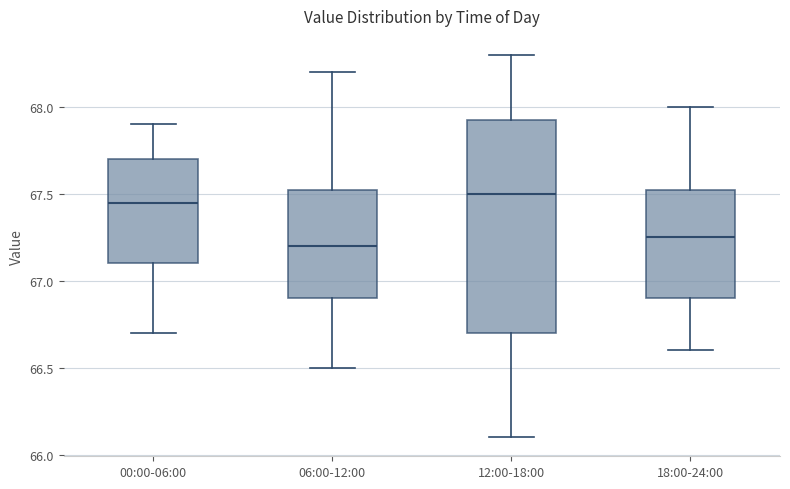

Comparing the boxes themselves (not the whiskers), which one is the tallest?

12:00-18:00